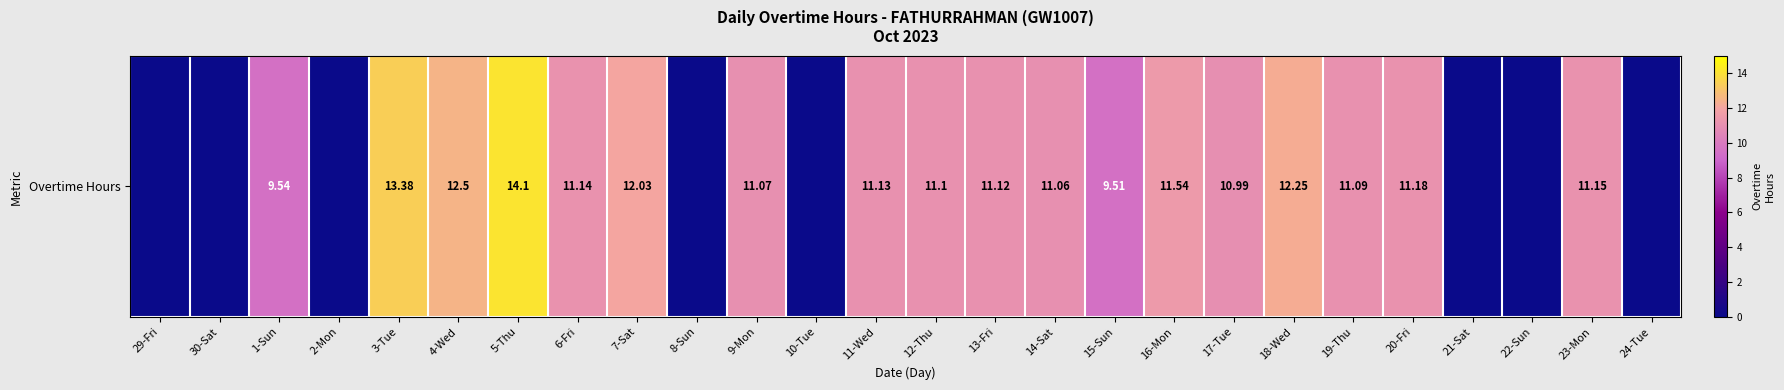

Where is the data nearest to the value 7?

15-Sun